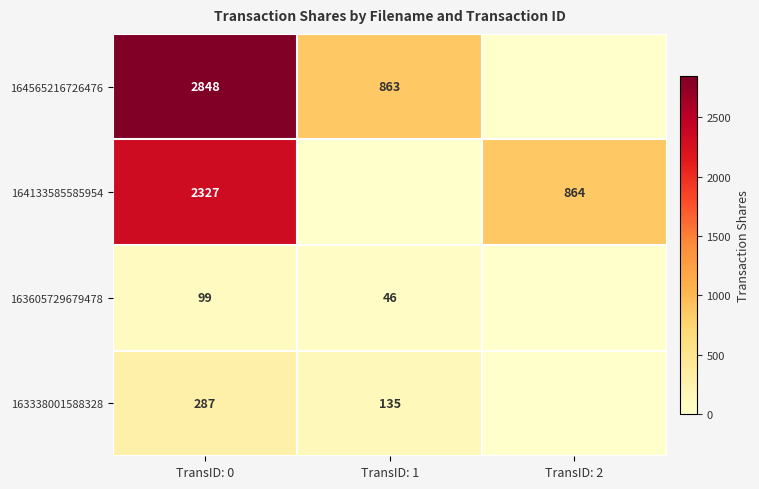

What is the total value across all series at TransID: 0?

5561